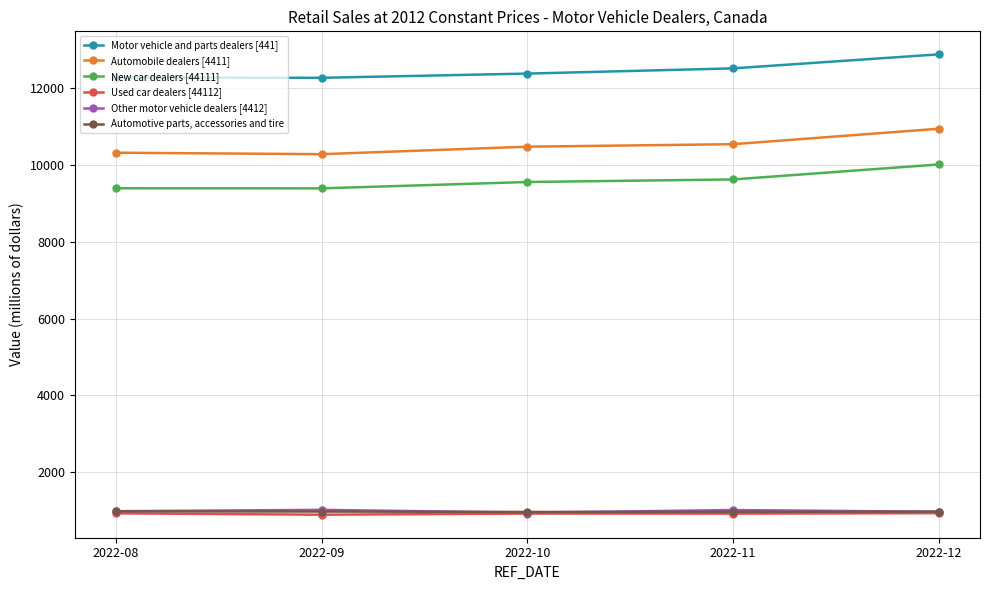

Is it true that New car dealers [44111] equals 10013 at 2022-12?

True